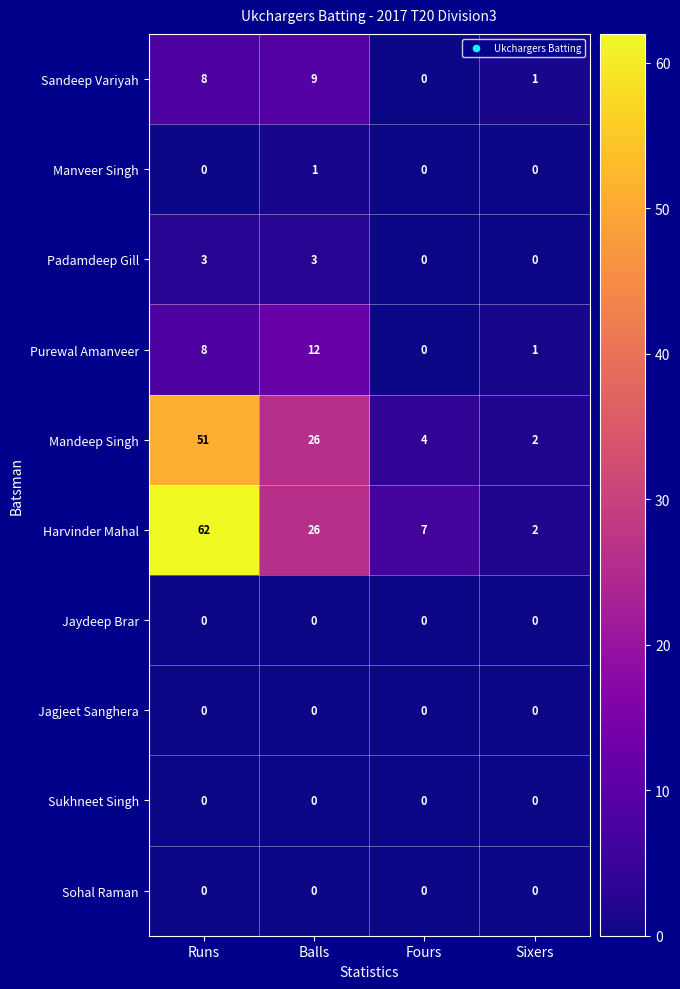

At which category is the sum across all series the highest?

Runs